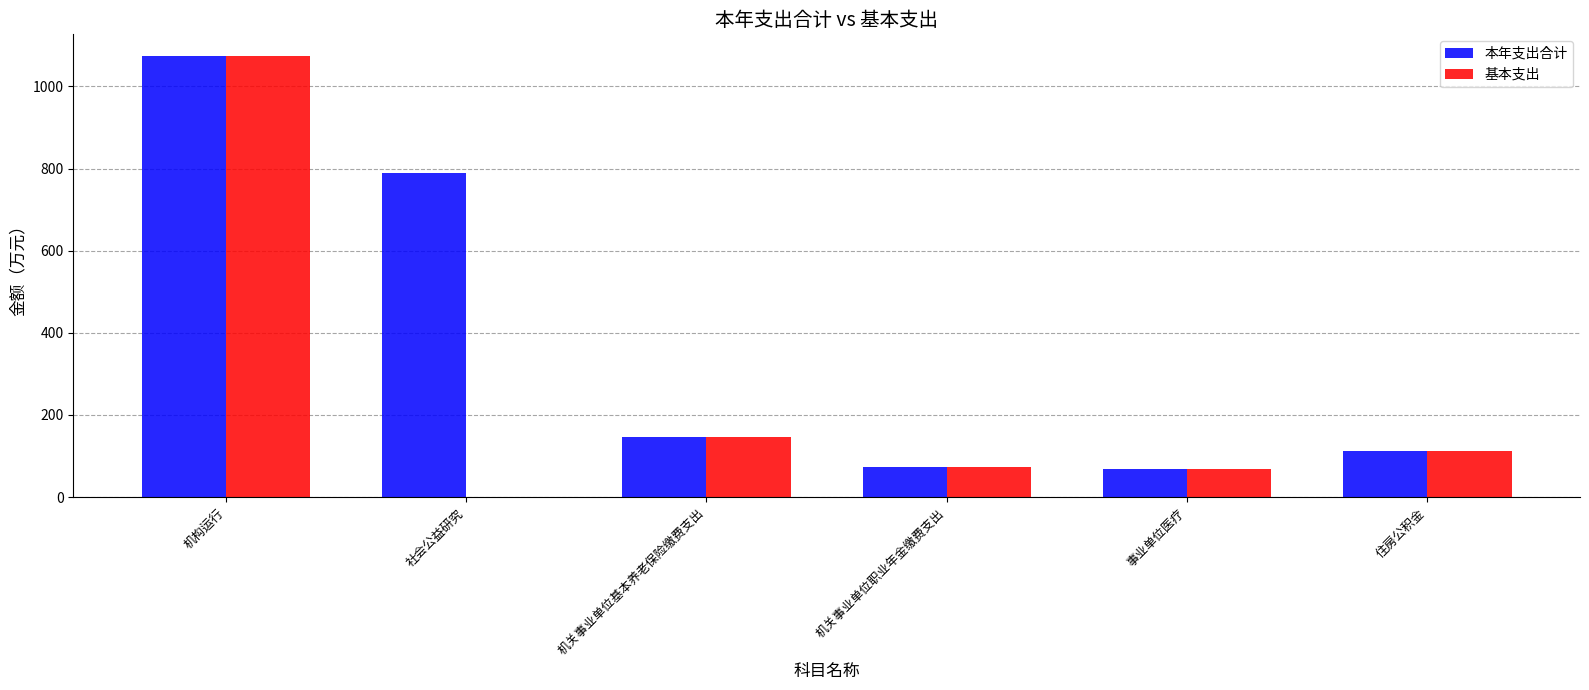

Count the number of categories in the chart.

6